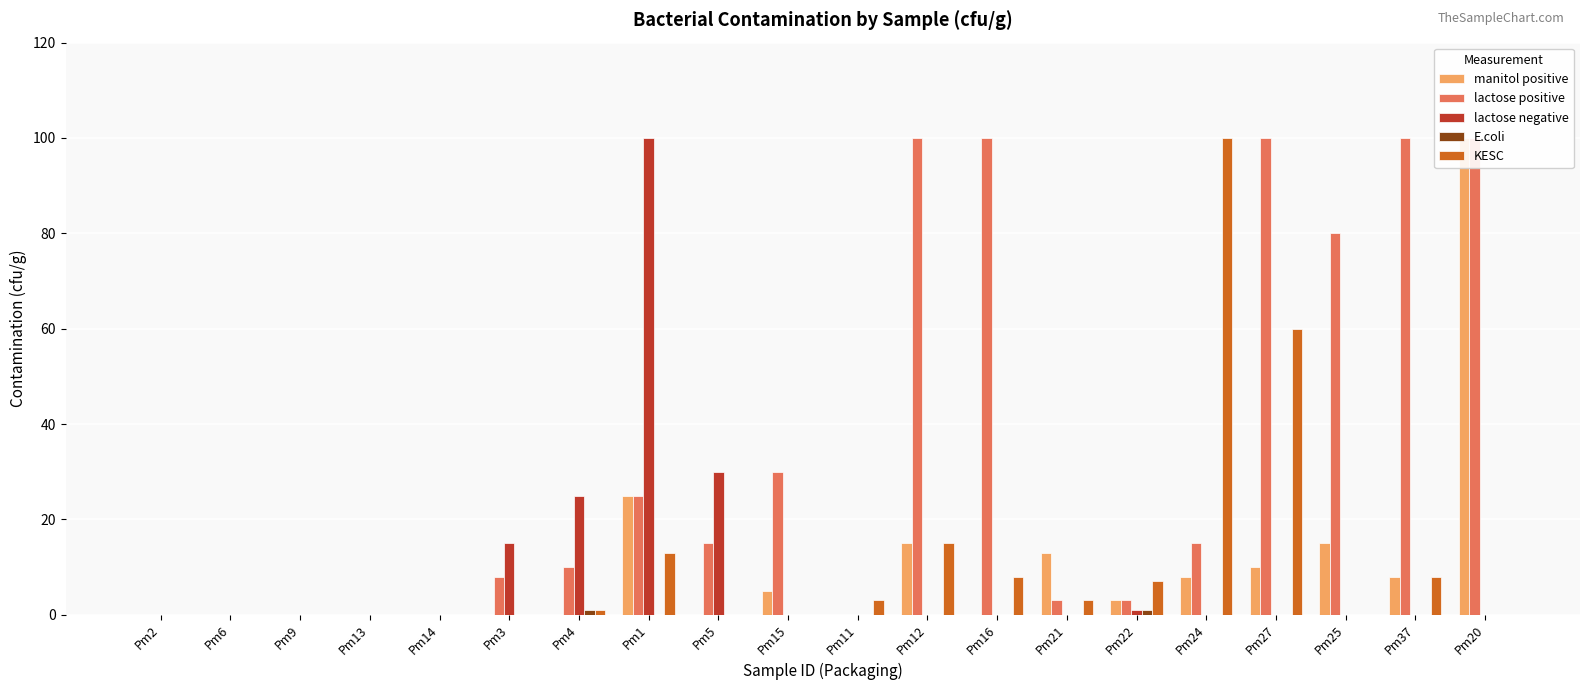

What position from the right is Pm25?

3